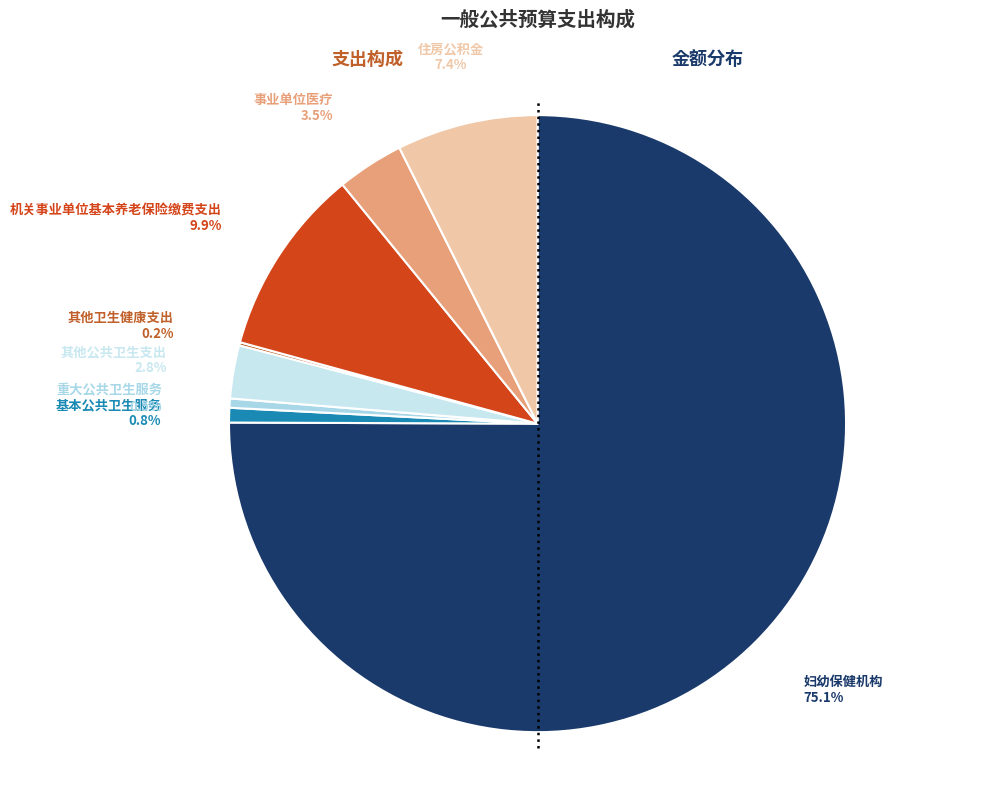

What is the ratio of the value at 其他公共卫生支出 to the value at 重大公共卫生服务?

5.7